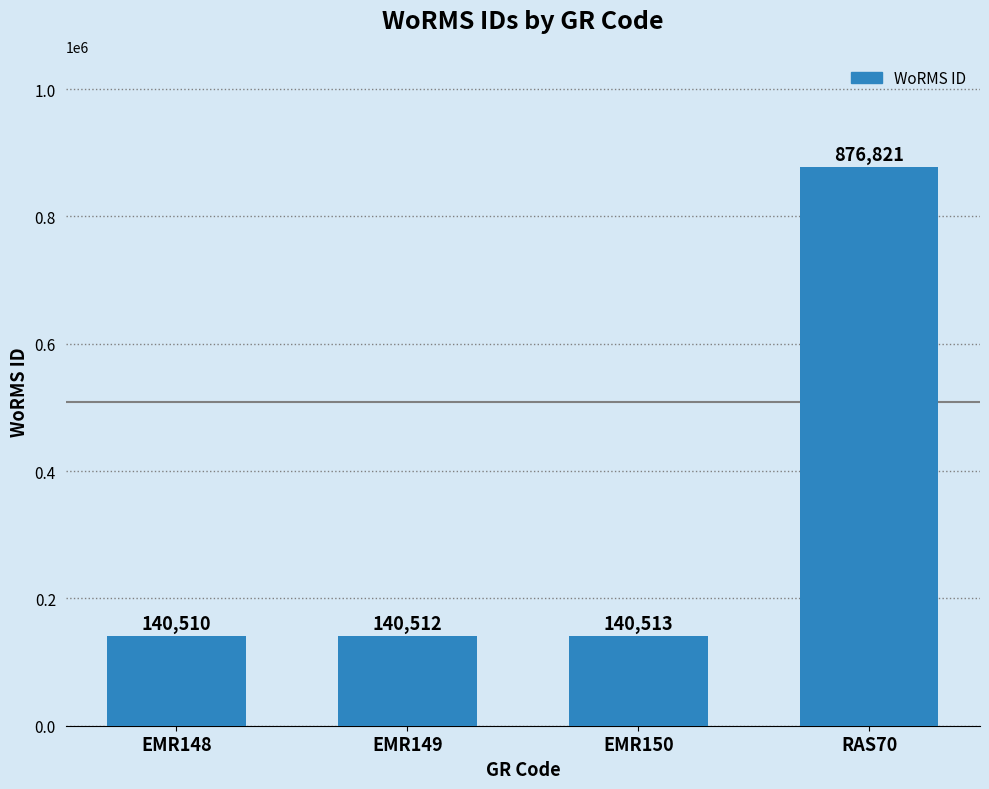

Reading left to right, extract all data points from this chart.

EMR148=140510	EMR149=140512	EMR150=140513	RAS70=876821